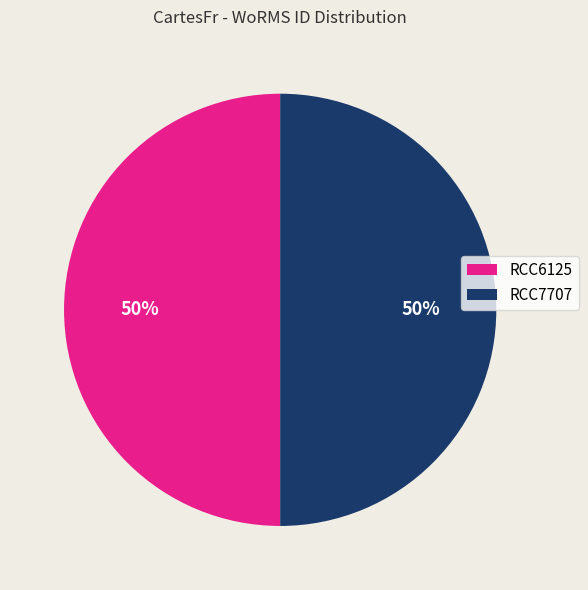

The RCC6125 slice represents 50% of the pie. True or false?

True